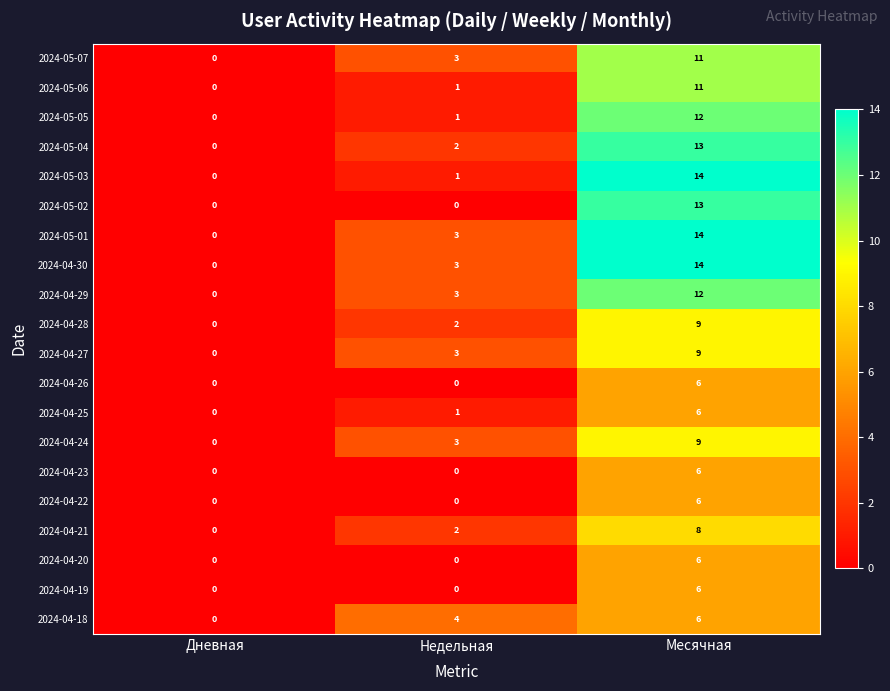

Read the 2024-05-07 value at Недельная, to the nearest 5.

5